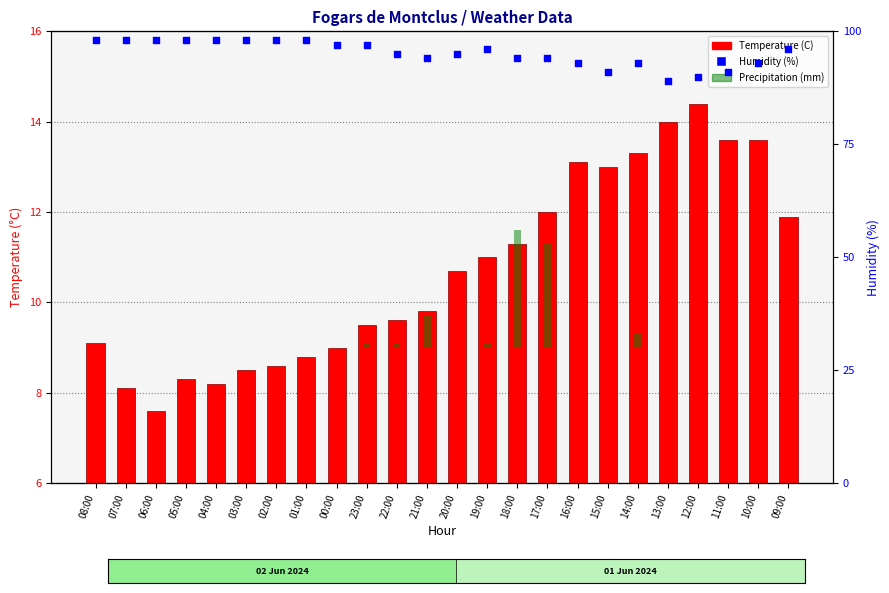

What are all the series names shown in the legend?

Temperature (C), Humidity (%), Precipitation (mm)